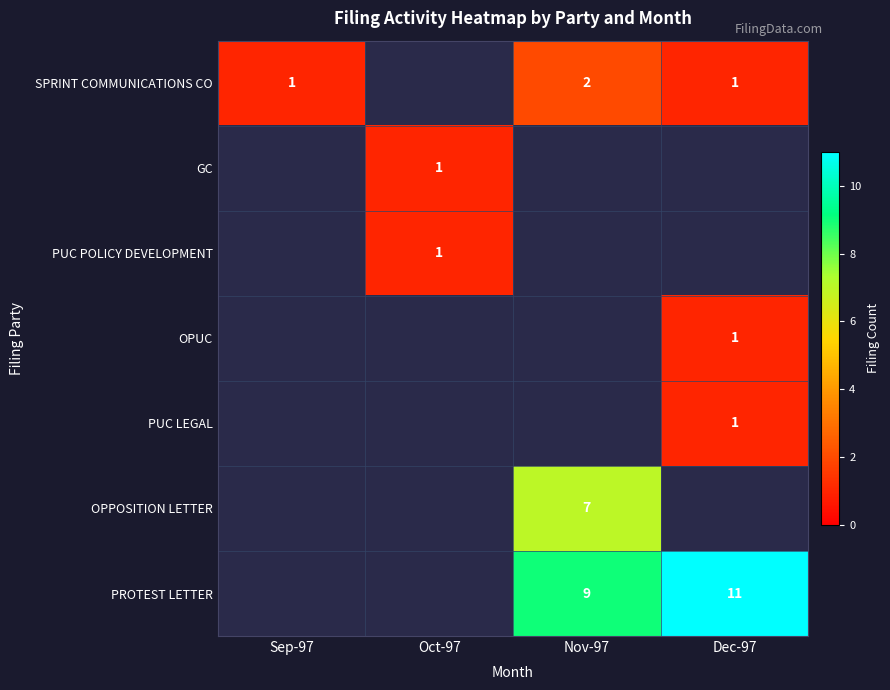

Is it true that SPRINT COMMUNICATIONS CO equals 2 at Nov-97?

True